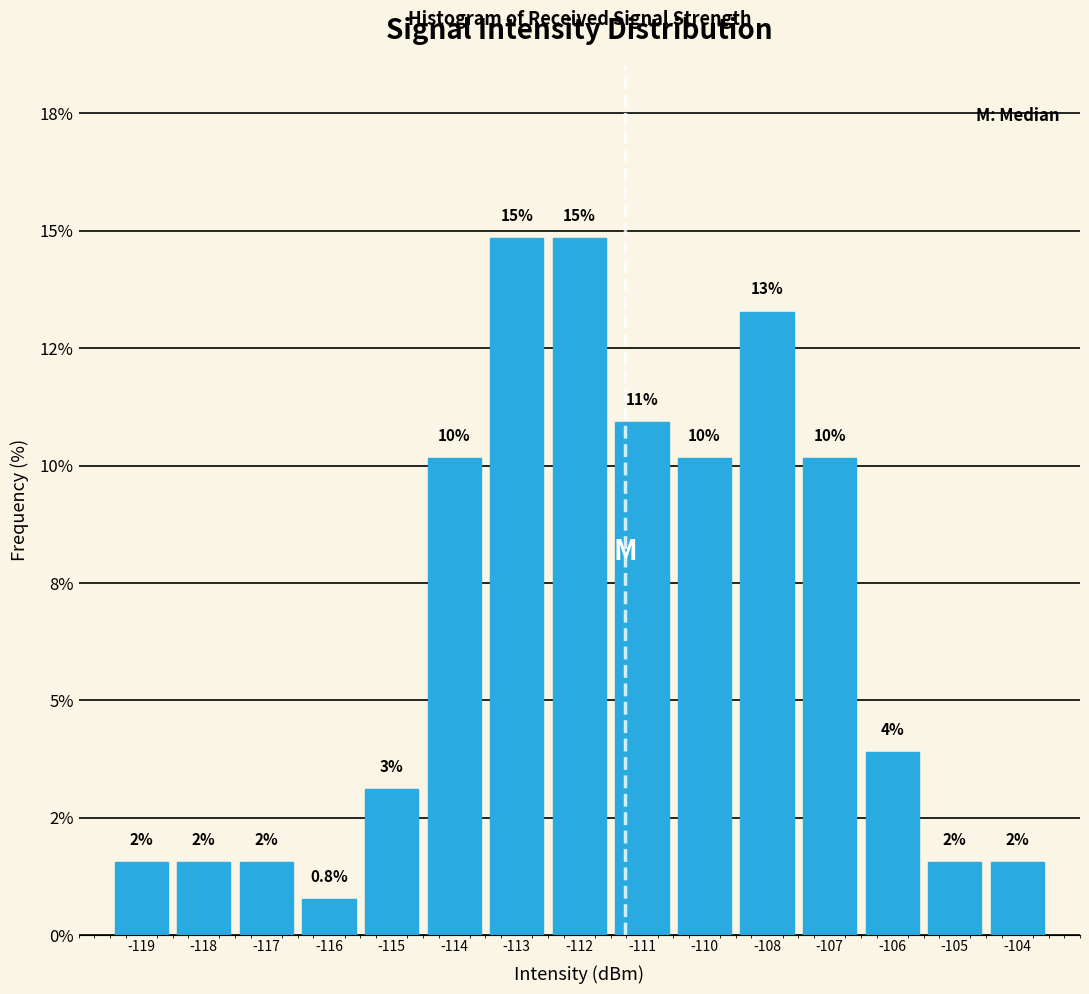

Are the bars horizontal?

No